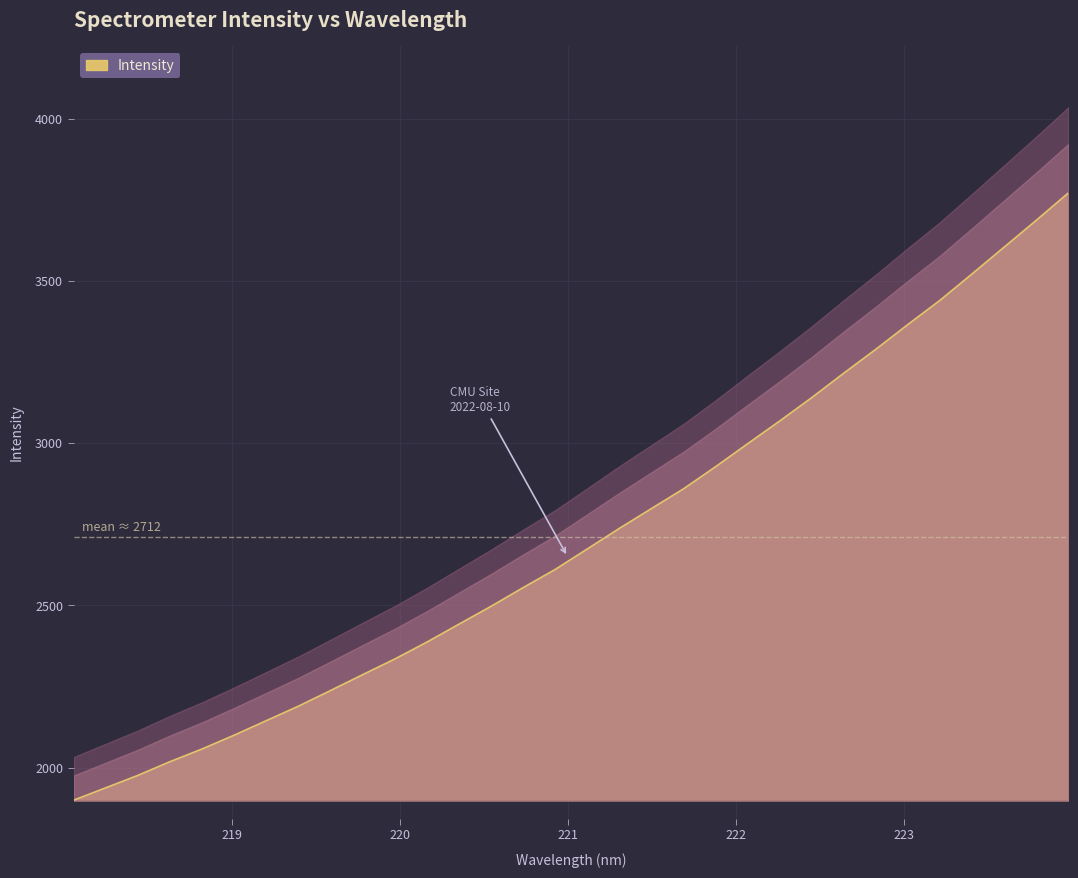

What is the difference between the maximum and minimum values?

1872.2